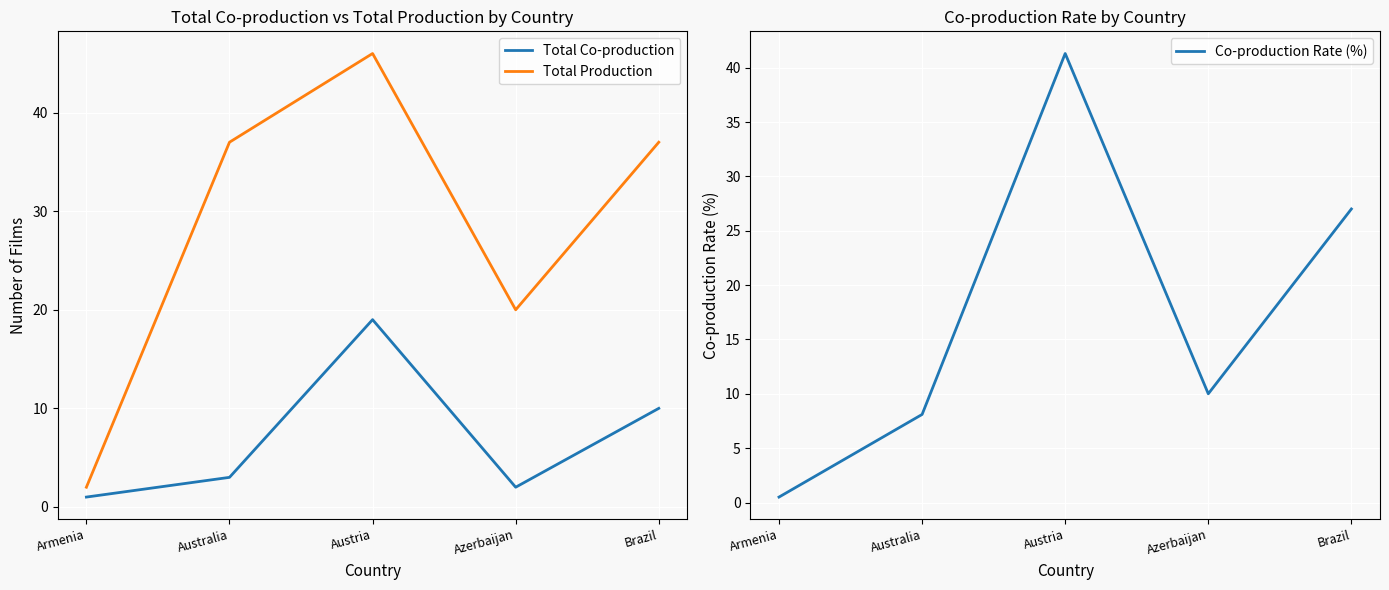

What is the label of the 1st point from the left?

Armenia